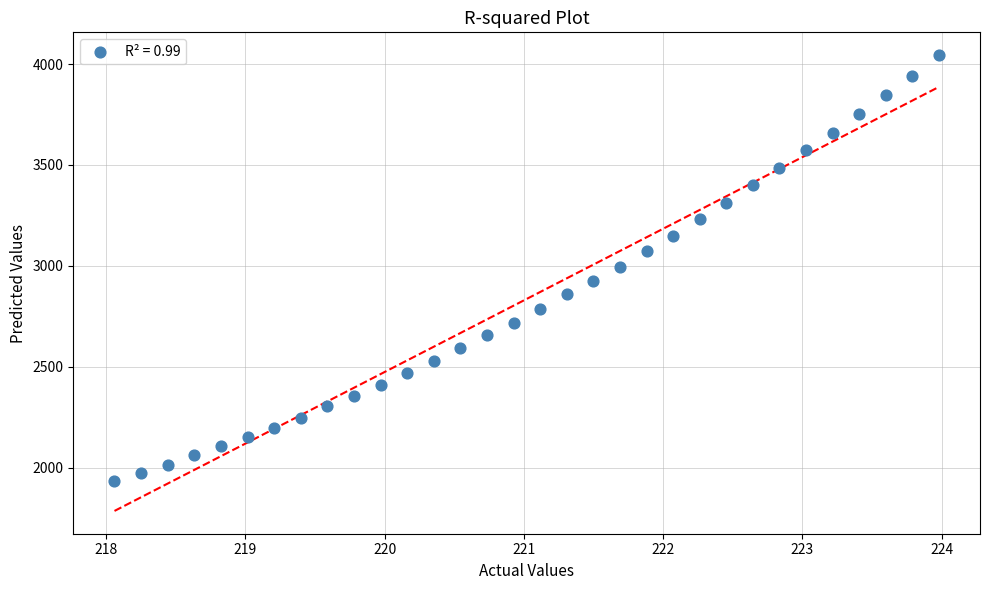

What is the range of X values (max minus min)?

5.9